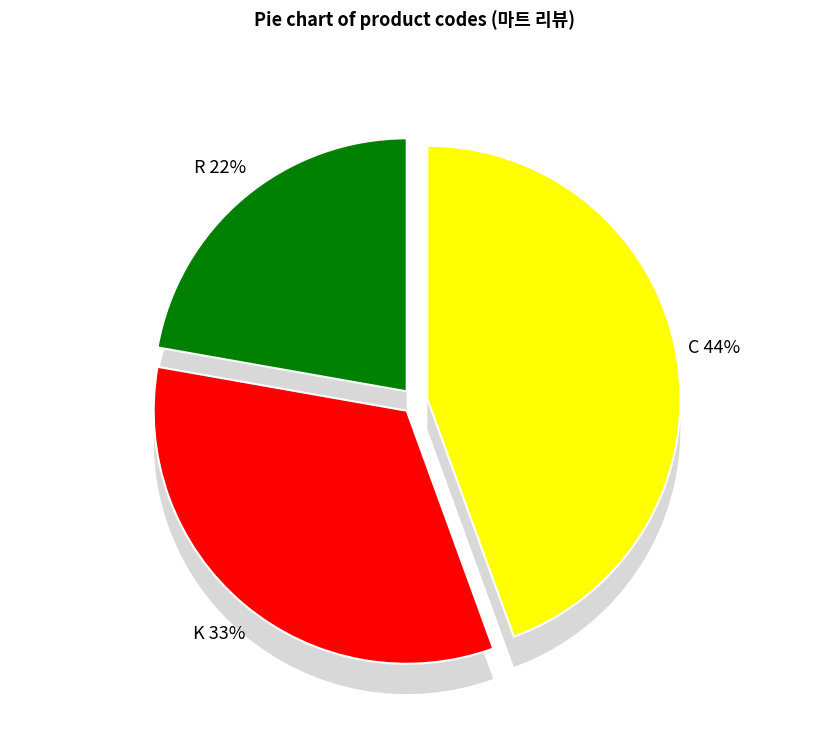

True or false: K accounts for 13% of the total.

False